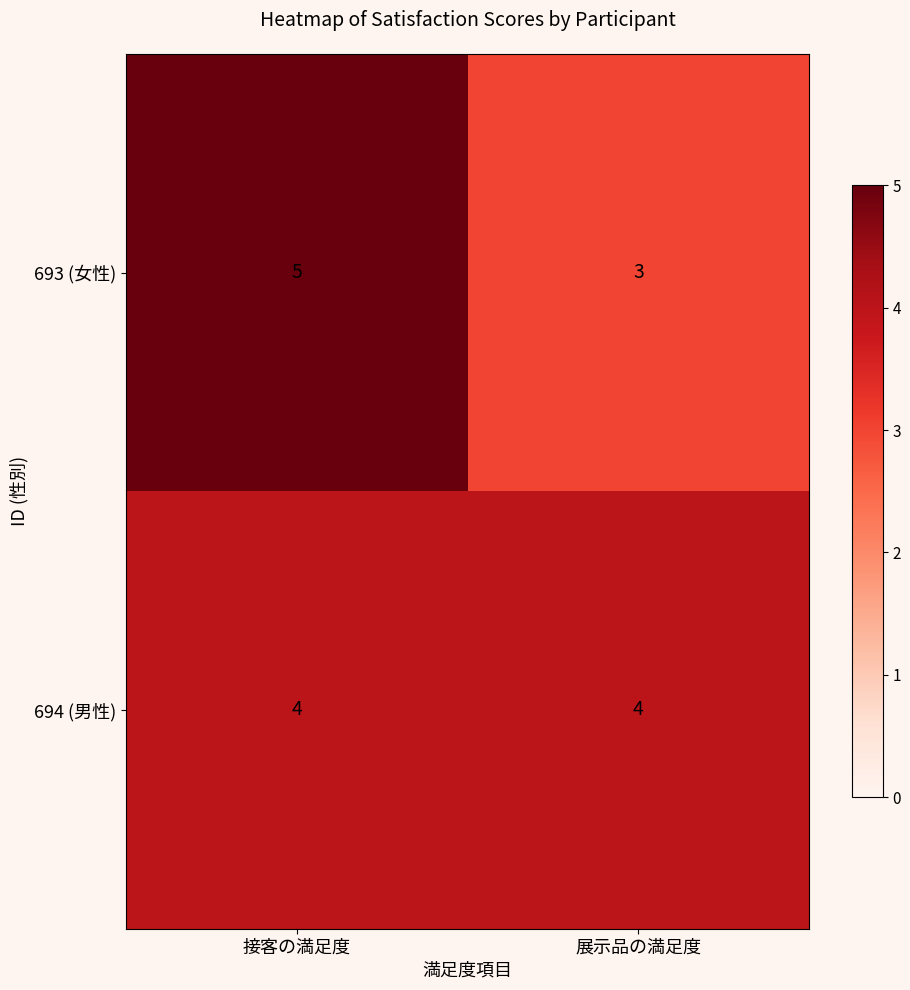

What is the total value across all series at 接客の満足度?

9